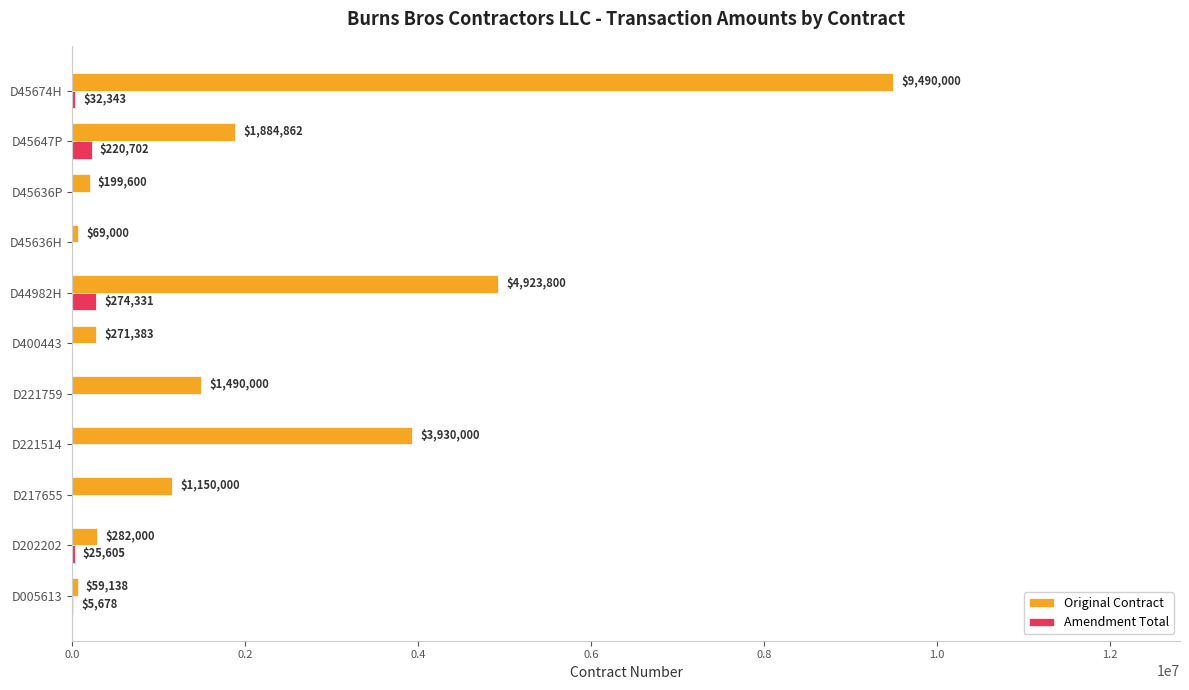

What is the average value of the Amendment Total series?

50787.2